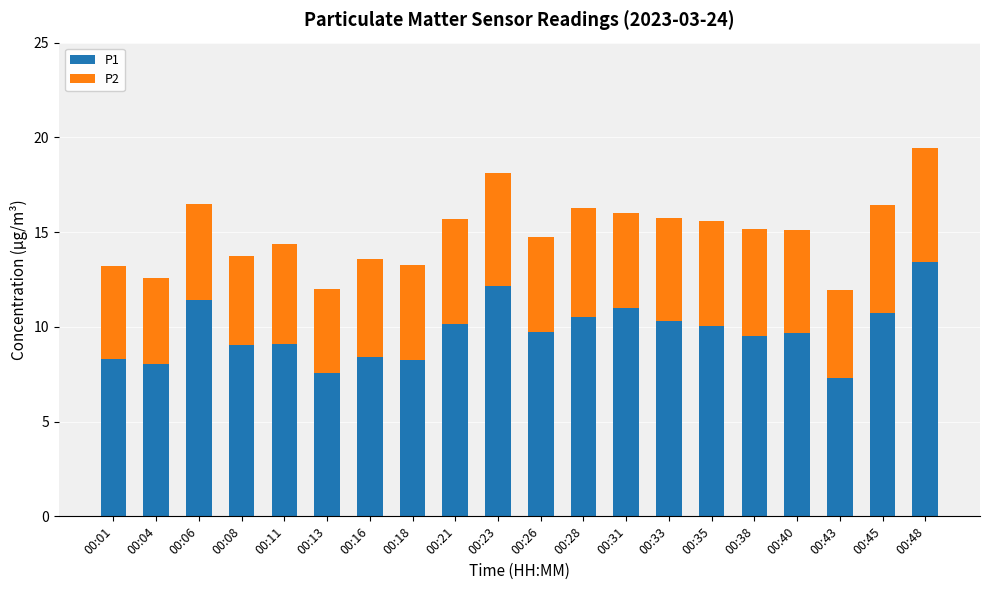

Which category has the highest value in the P1 series?

00:48